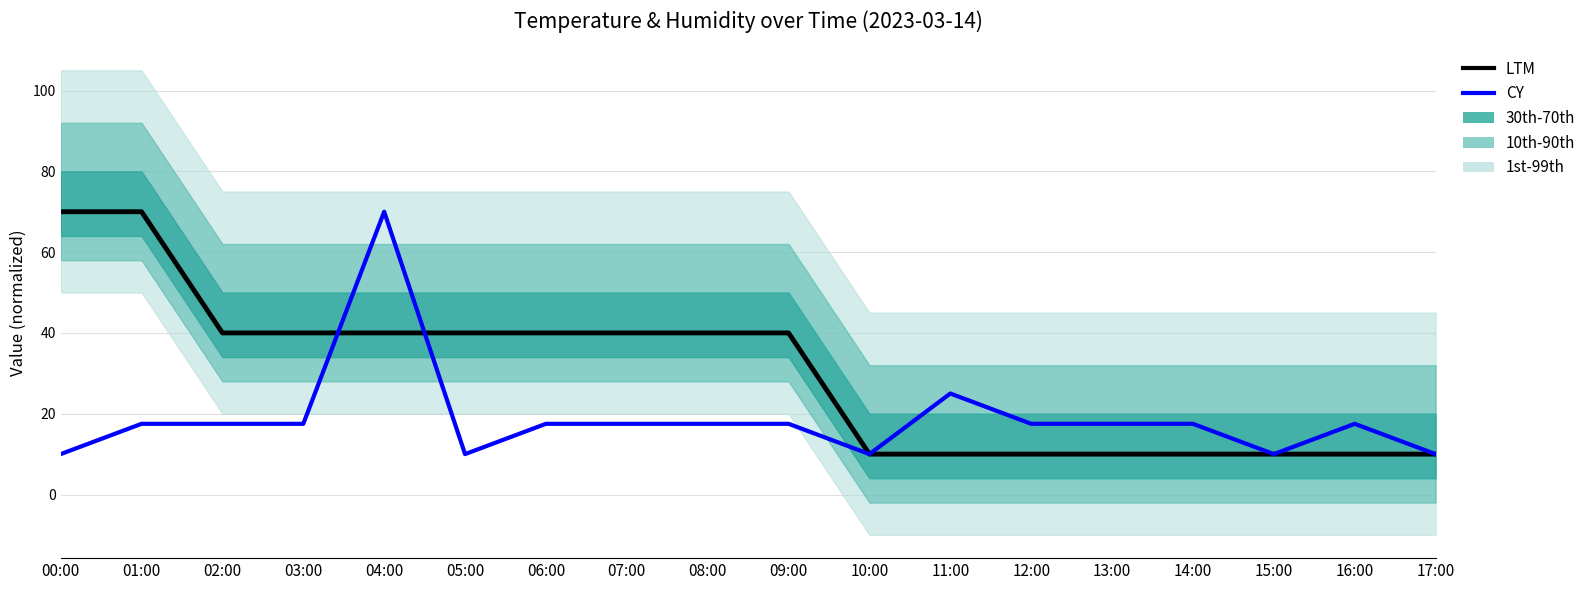

Rank the categories by CY value from lowest to highest.

00:00, 05:00, 10:00, 15:00, 17:00, 01:00, 02:00, 03:00, 06:00, 07:00, 08:00, 09:00, 12:00, 13:00, 14:00, 16:00, 11:00, 04:00